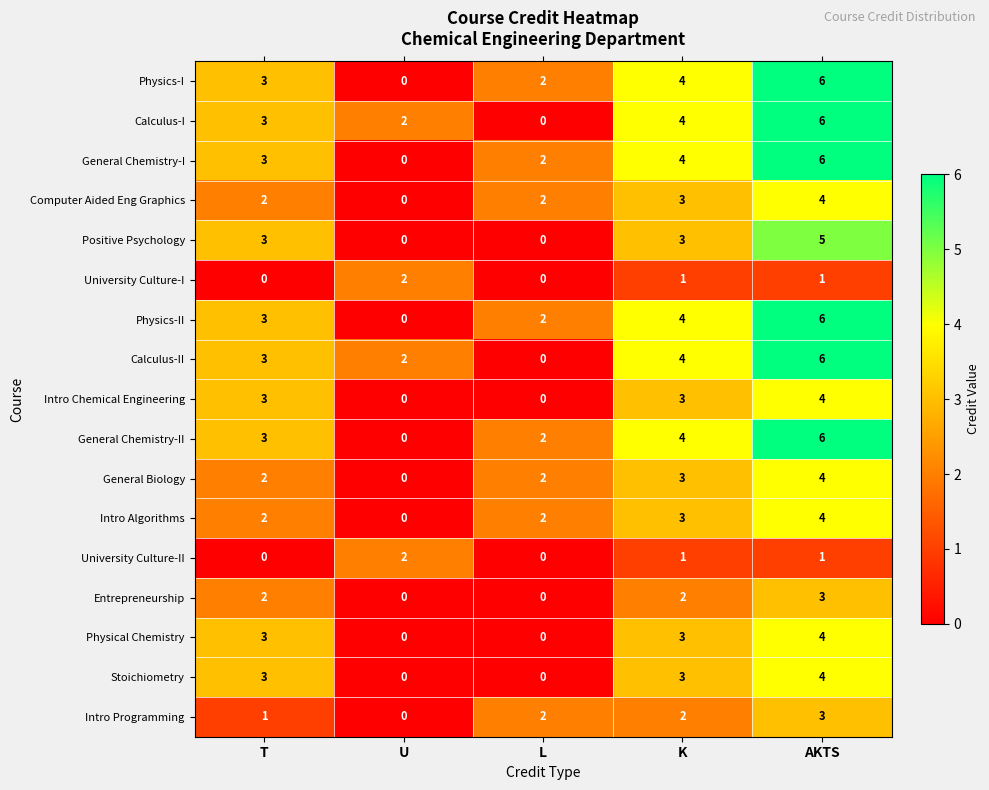

What is the total value across all series at T?

39